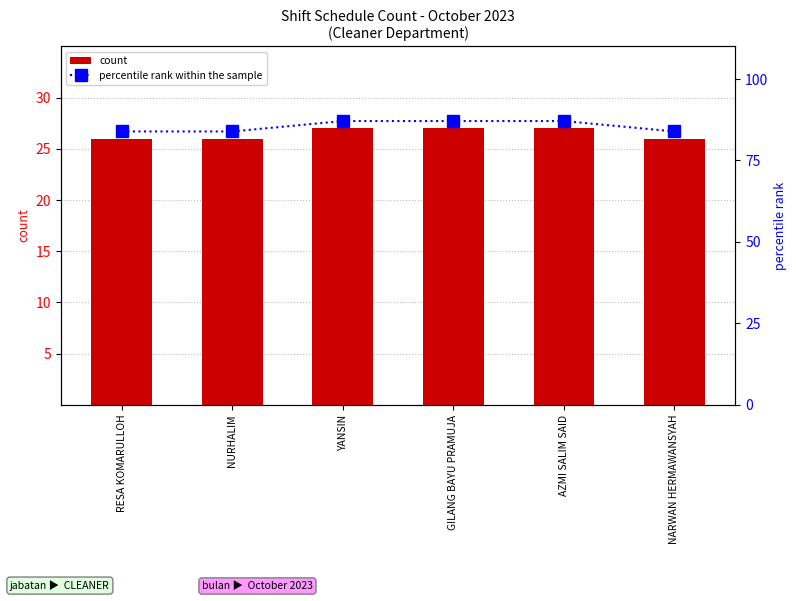

What value does the count series have at GILANG BAYU PRAMUJA?

27